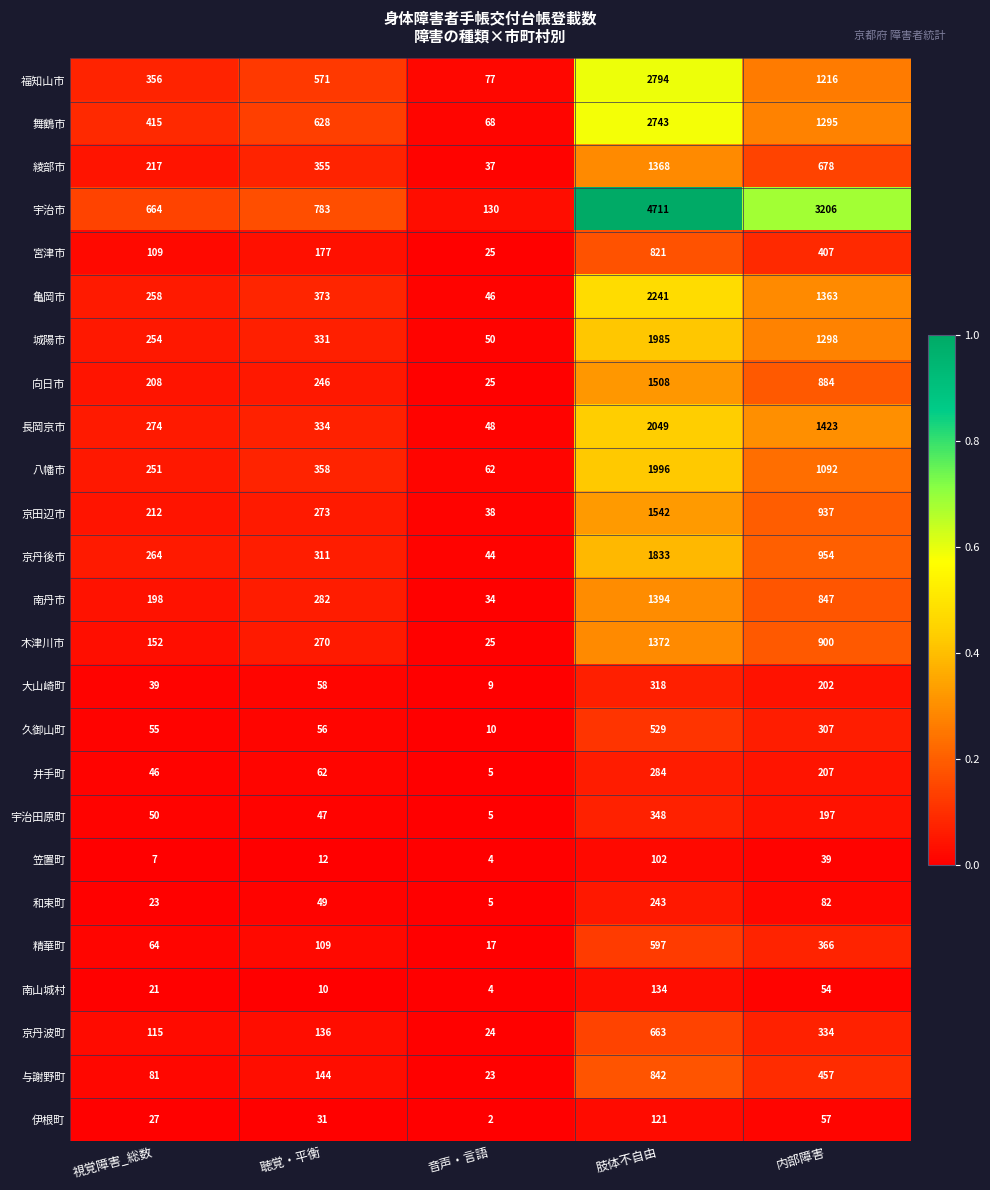

Which category has the highest value in the 宇治市 series?

肢体不自由